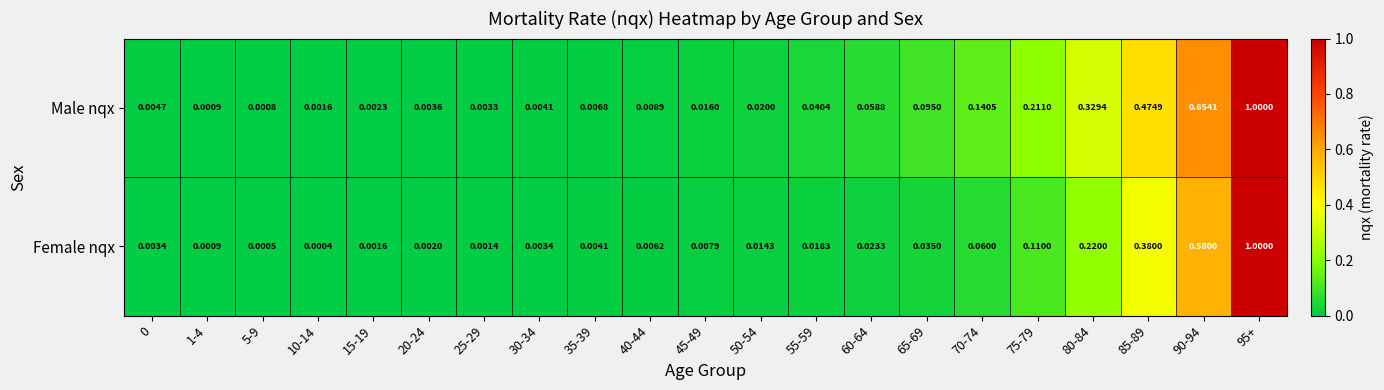

Which series has the widest spread of values?

Female nqx